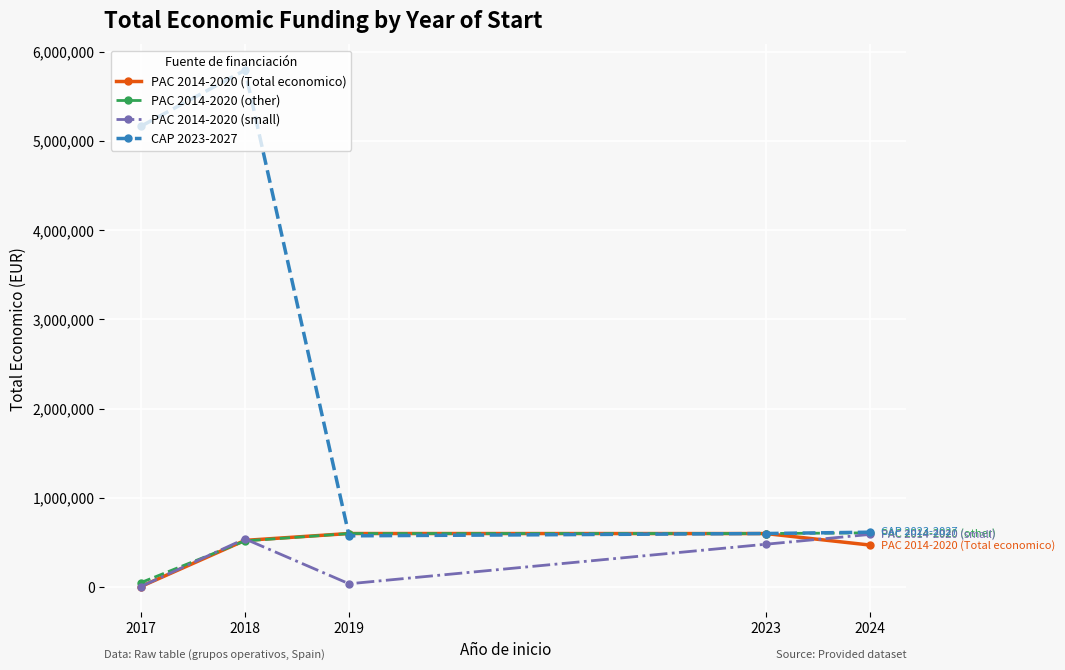

What is the minimum value for PAC 2014-2020 (Total economico)?

5000